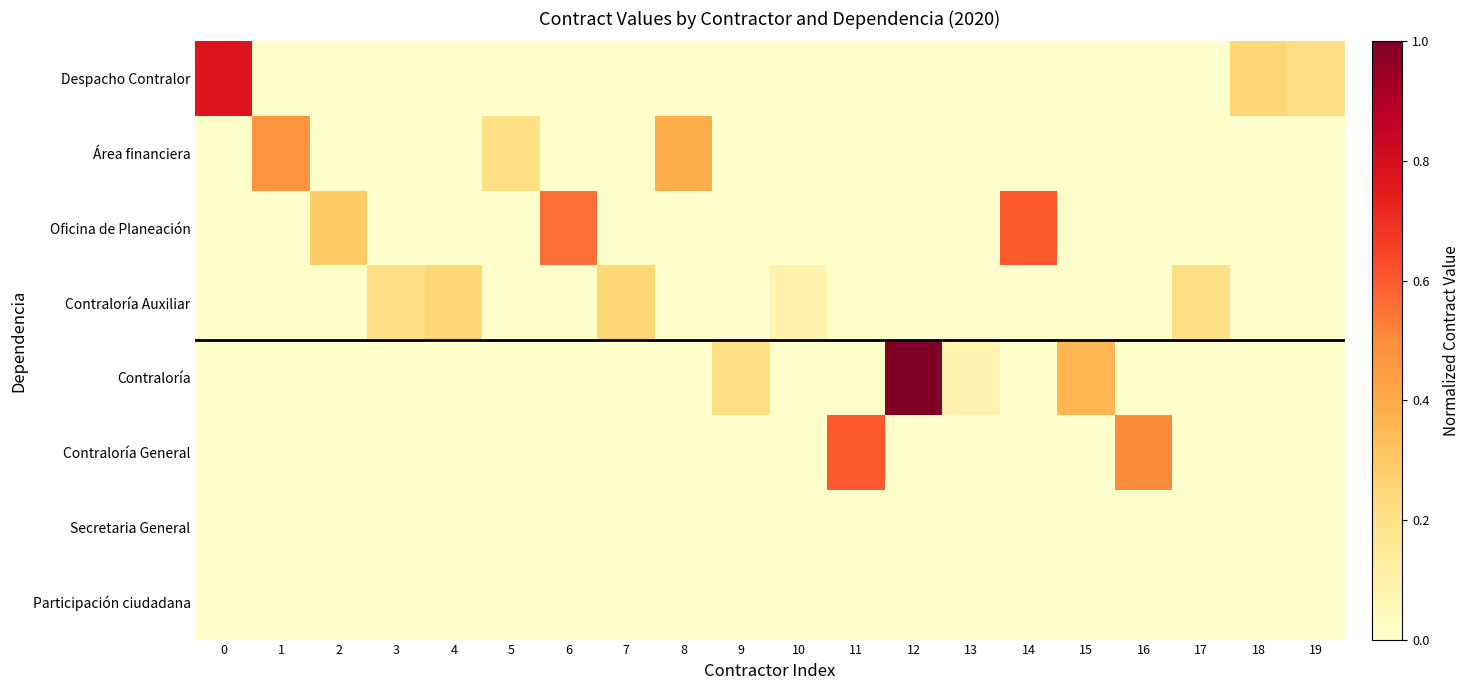

At how many categories does at least one series exceed 0?

20